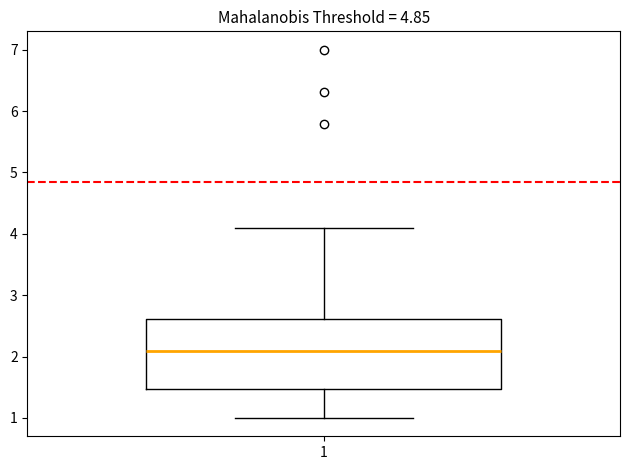

Where is the lower edge of the box at x = 1 on the y-axis? The values are not printed on the chart, so give them approximately, as read against the axis.

1.5